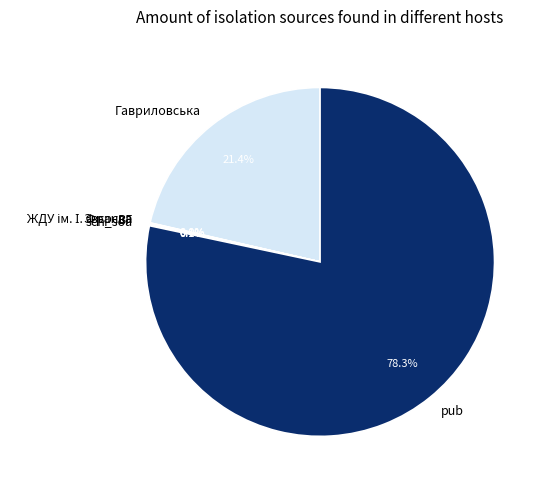

Which category accounts for the majority?

pub